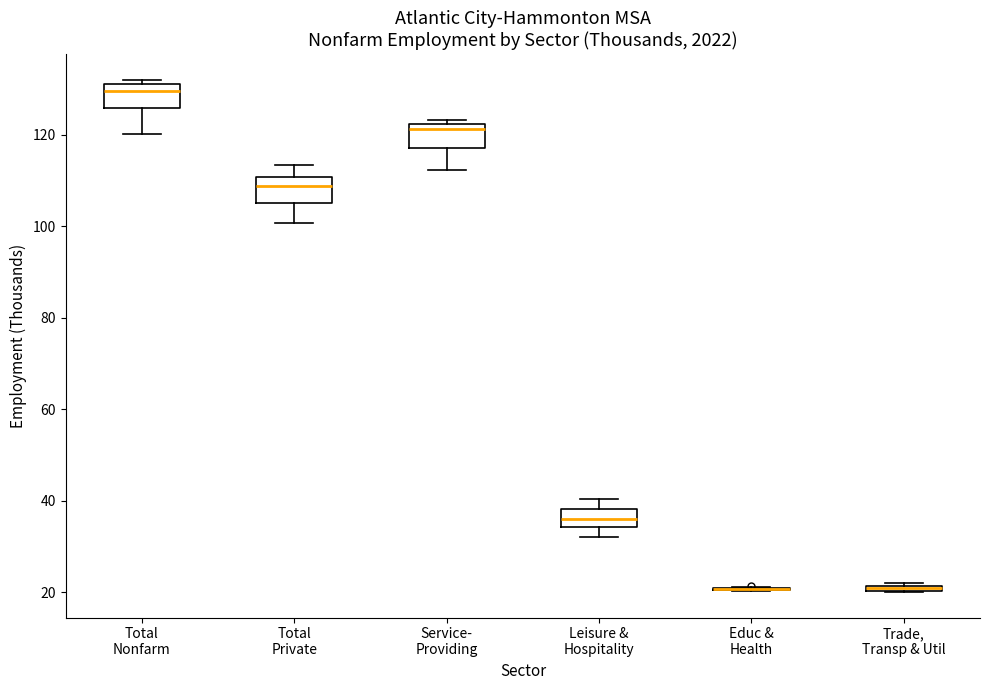

Where is the lower edge of the box for Service- Providing on the y-axis? The values are not printed on the chart, so give them approximately, as read against the axis.

118